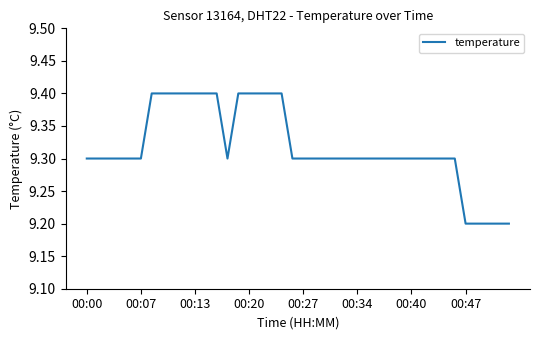

What is the minimum value shown in the chart?

9.2